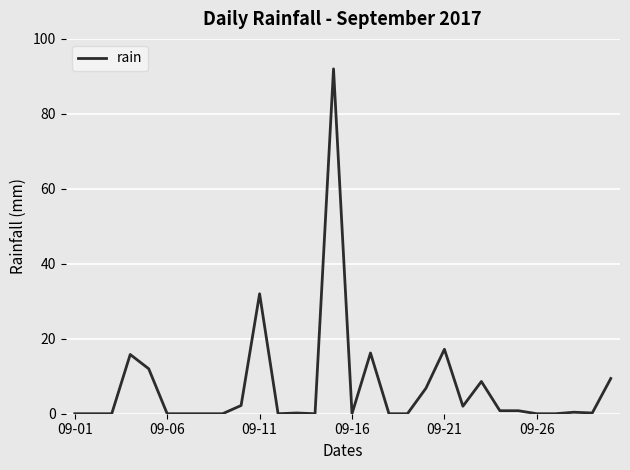

What is the difference between the maximum and minimum values?

92.0